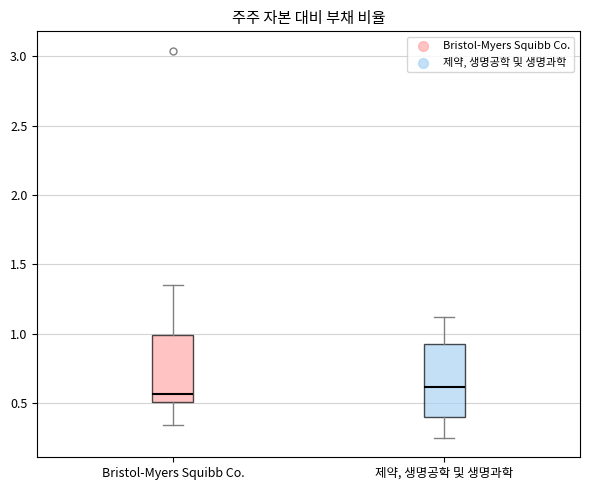

Reading left to right, transcribe this box plot: for each box, give where its median line is, the range the box spans, and where its two whiskers end, as read against the y-axis. The values are not printed on the chart, so give them approximately, as read against the axis.

Bristol-Myers Squibb Co.: median 0.55, box 0.50 to 1.00, whiskers 0.35 to 1.35
제약, 생명공학 및 생명과학: median 0.60, box 0.40 to 0.95, whiskers 0.25 to 1.10